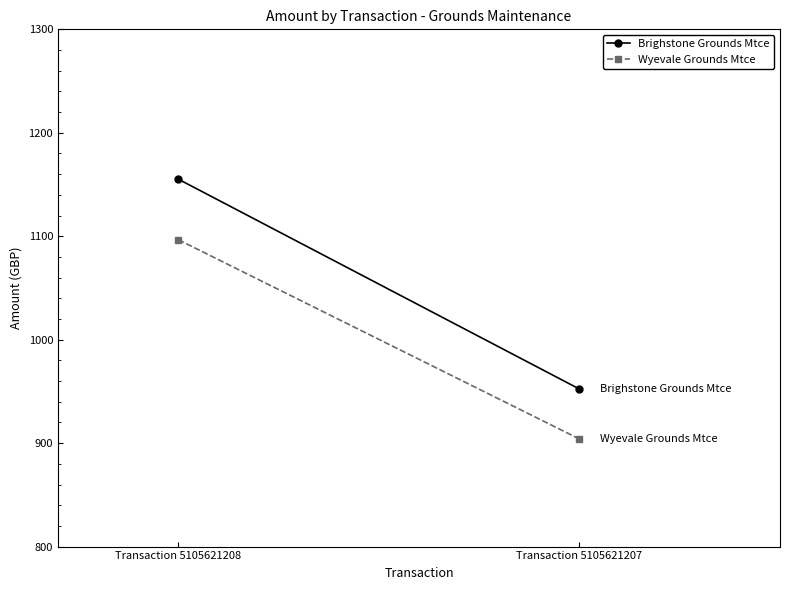

List the labels in order of Wyevale Grounds Mtce value, largest first.

Transaction 5105621208, Transaction 5105621207